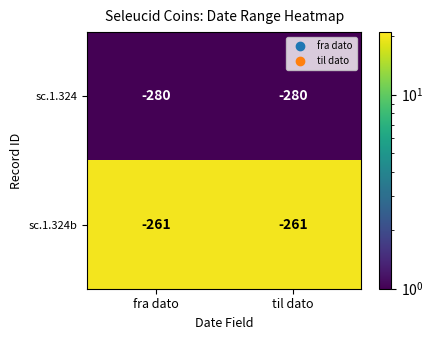

The sc.1.324b series shows -261 at fra dato. True or false?

True